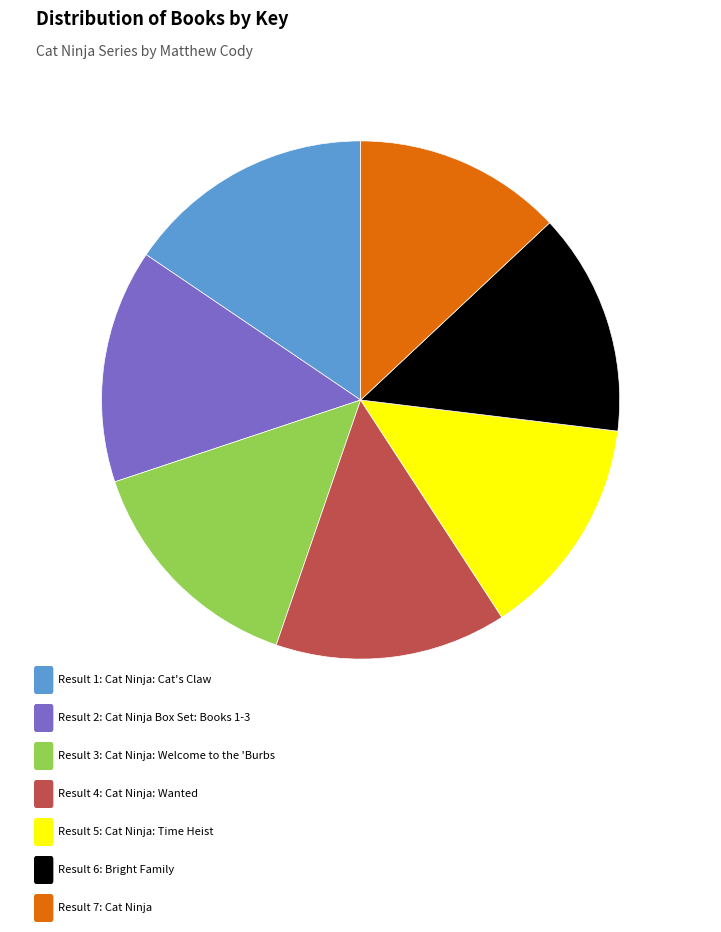

How many slices are in this pie chart?

7